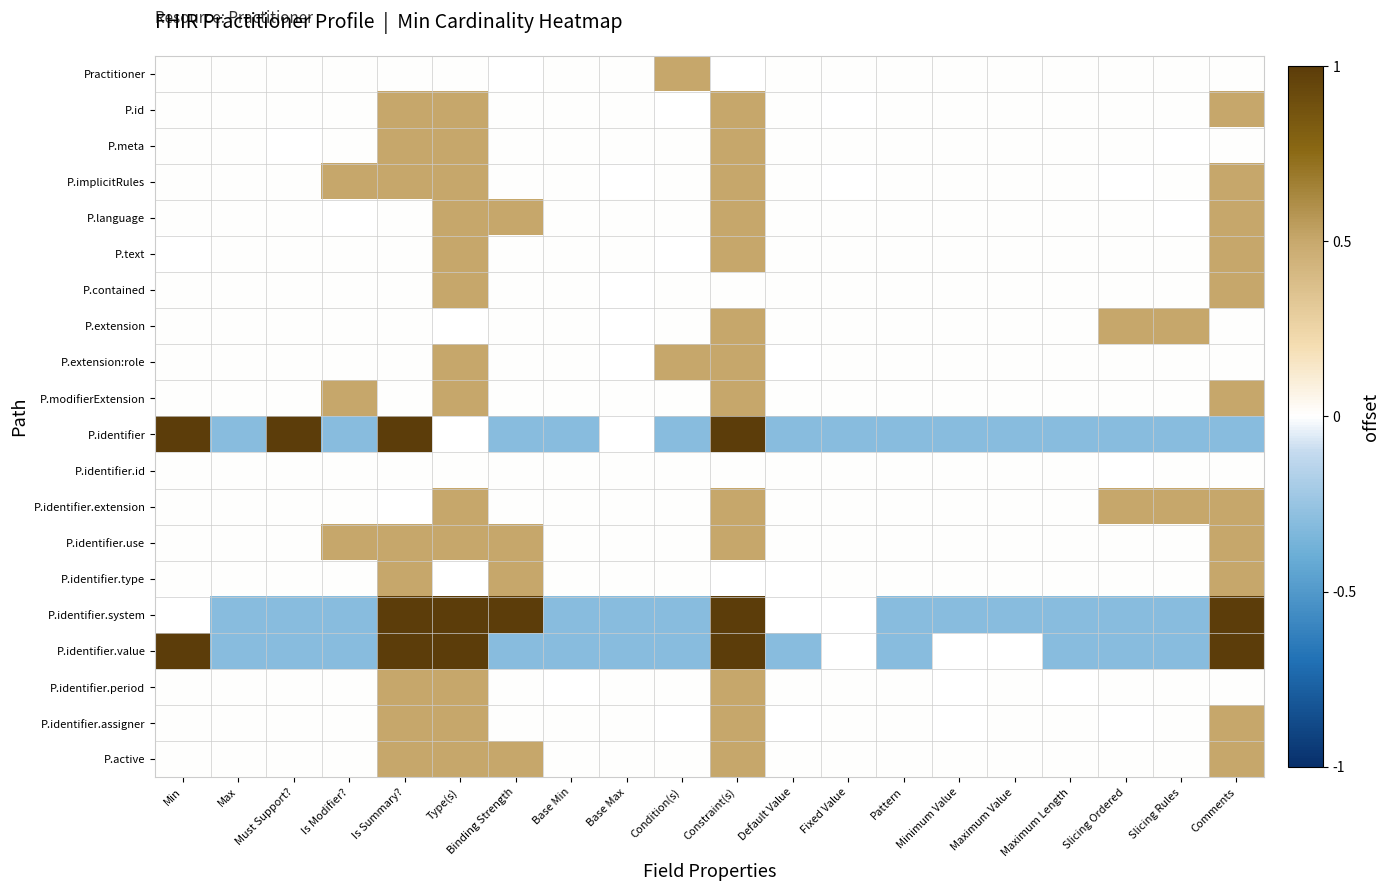

What is the greatest value displayed?

1.5